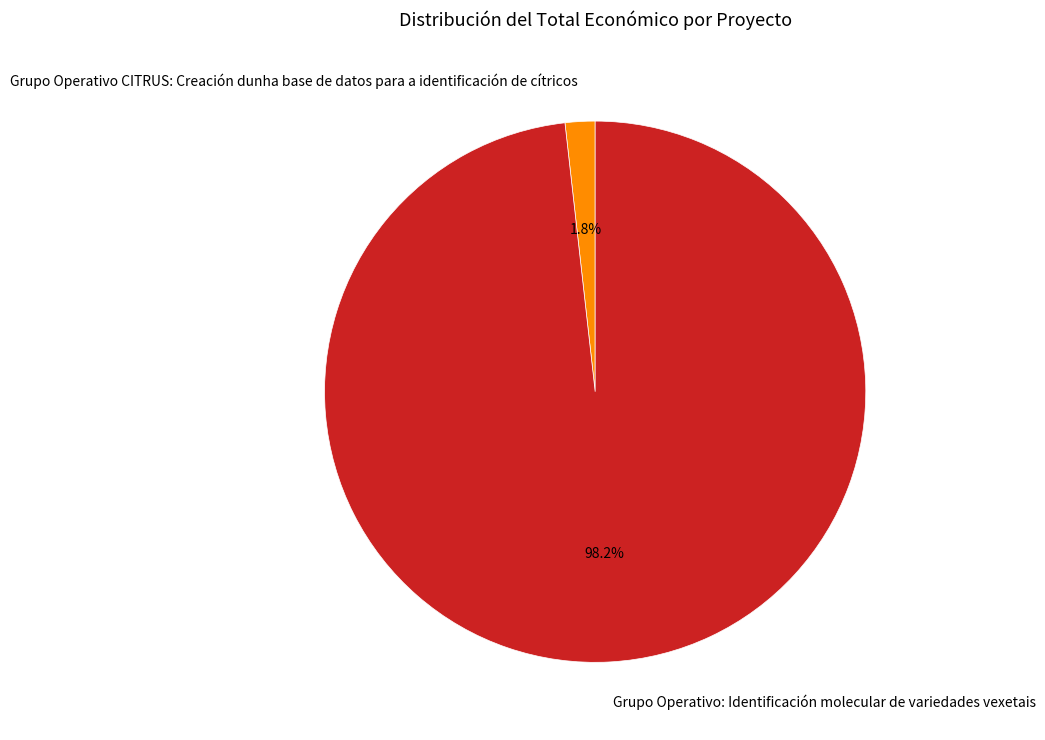

Which category has the biggest portion of the pie?

Grupo Operativo: Identificación molecular de variedades vexetais